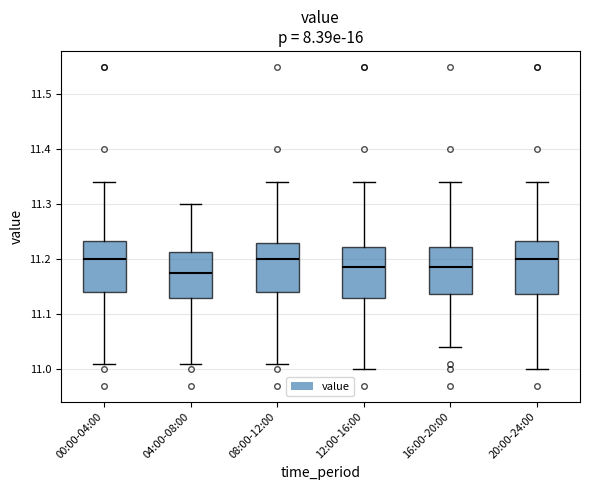

Where does the median line of the box for 16:00-20:00 sit on the y-axis? The values are not printed on the chart, so give them approximately, as read against the axis.

11.19